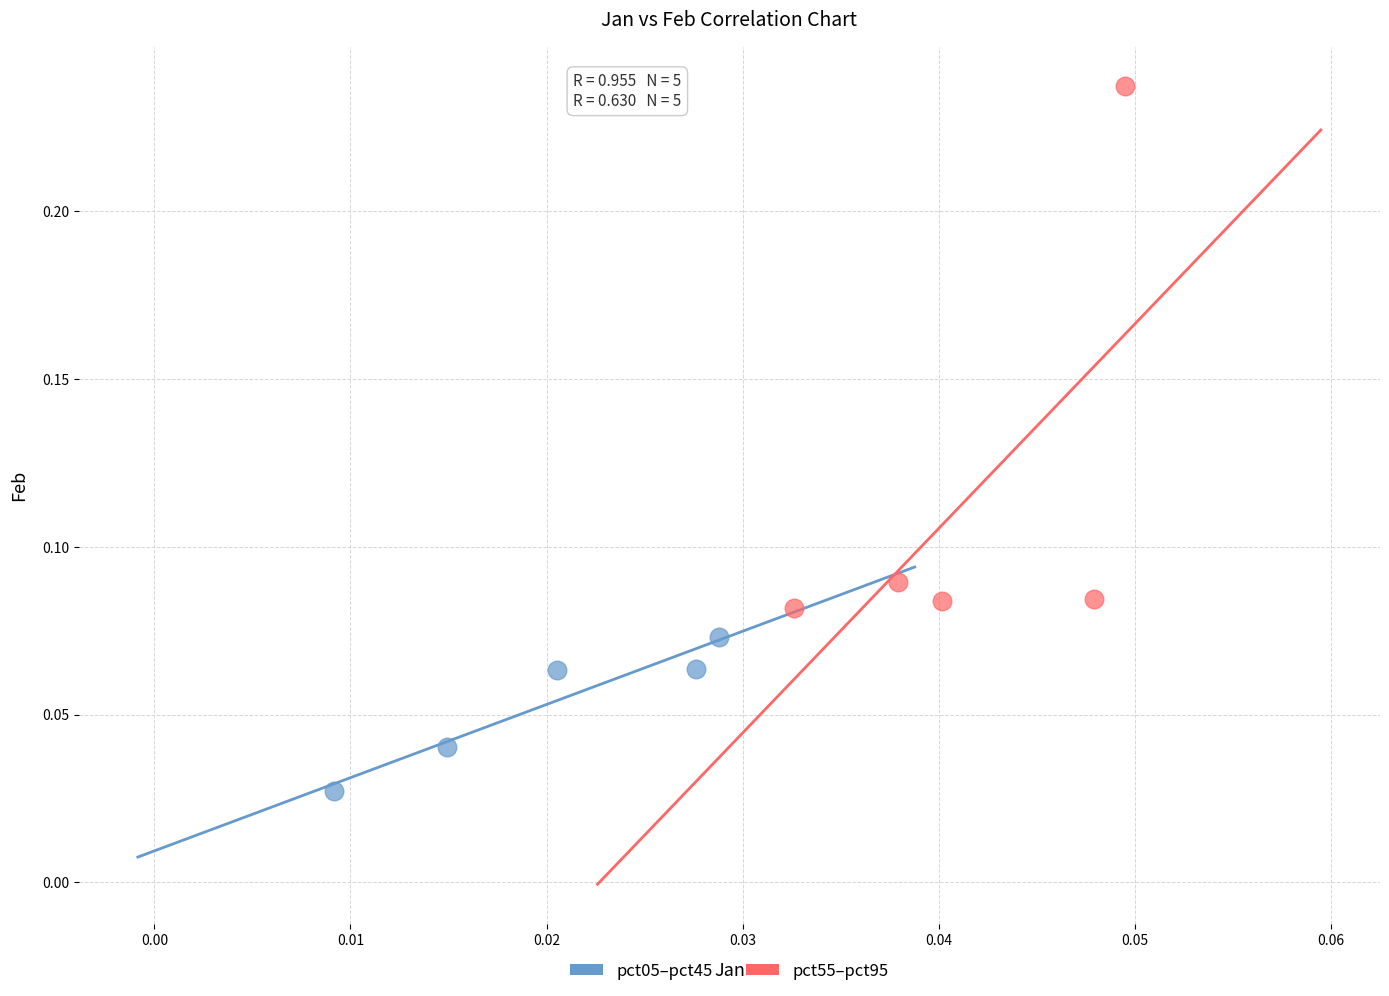

Which series reaches the maximum Y coordinate?

pct55–pct95